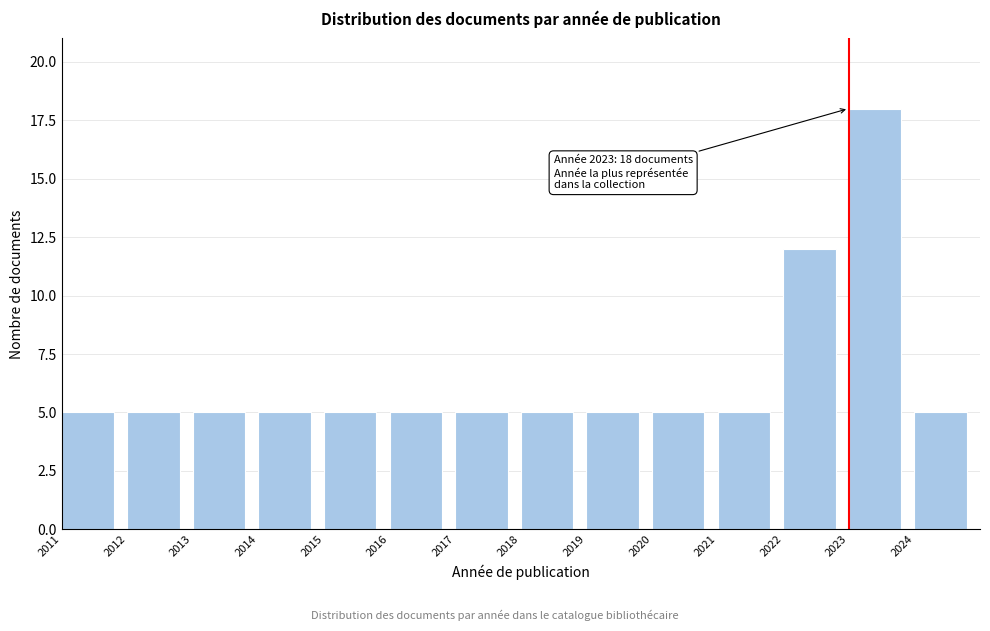

Reading right to left, transcribe all the data shown in this chart.

5	18	12	5	5	5	5	5	5	5	5	5	5	5